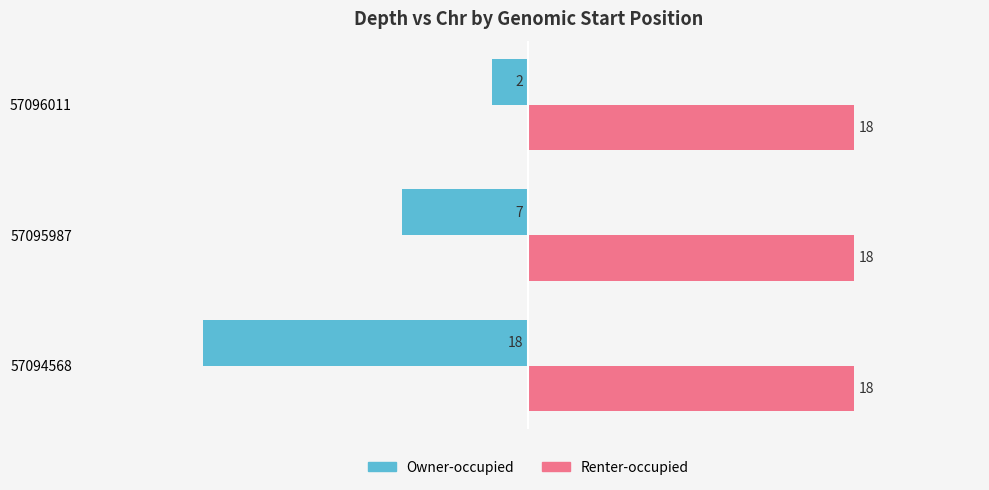

Is it true that Renter-occupied equals 31 at 57096011?

False